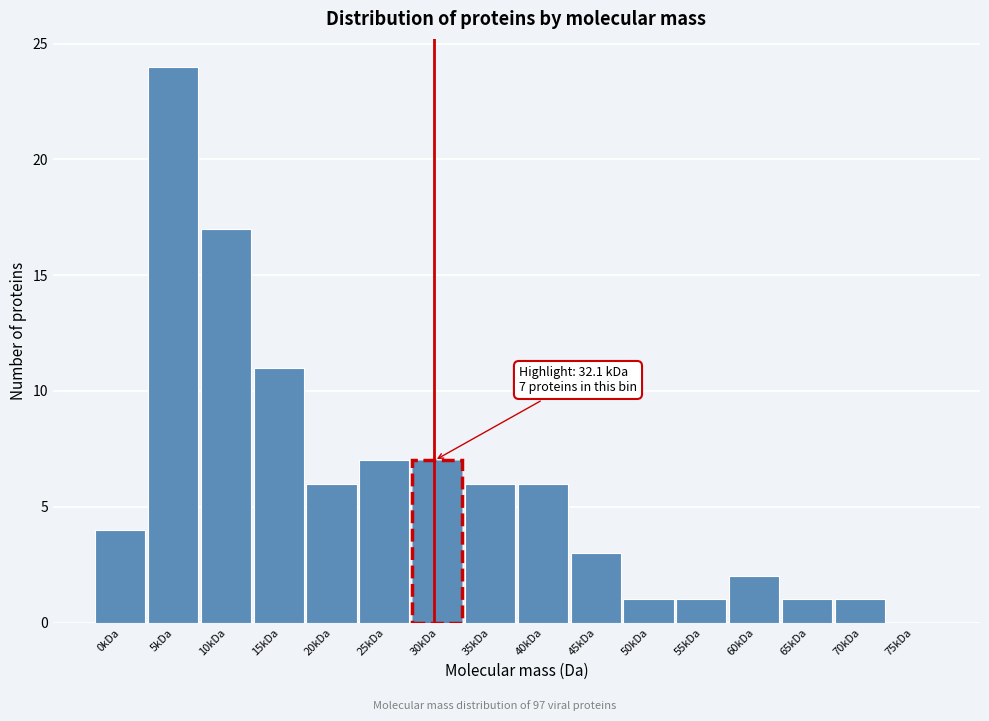

Reading left to right, extract all data points from this chart.

0kDa=4	5kDa=24	10kDa=17	15kDa=11	20kDa=6	25kDa=7	30kDa=7	35kDa=6	40kDa=6	45kDa=3	50kDa=1	55kDa=1	60kDa=2	65kDa=1	70kDa=1	75kDa=0